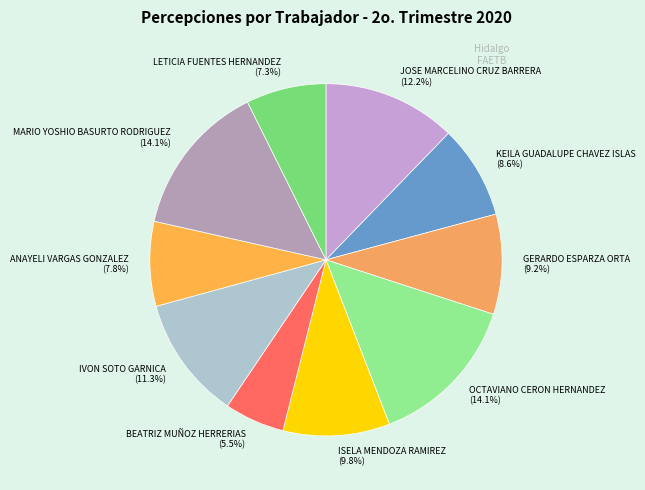

Is there any slice that represents more than half of the pie?

No